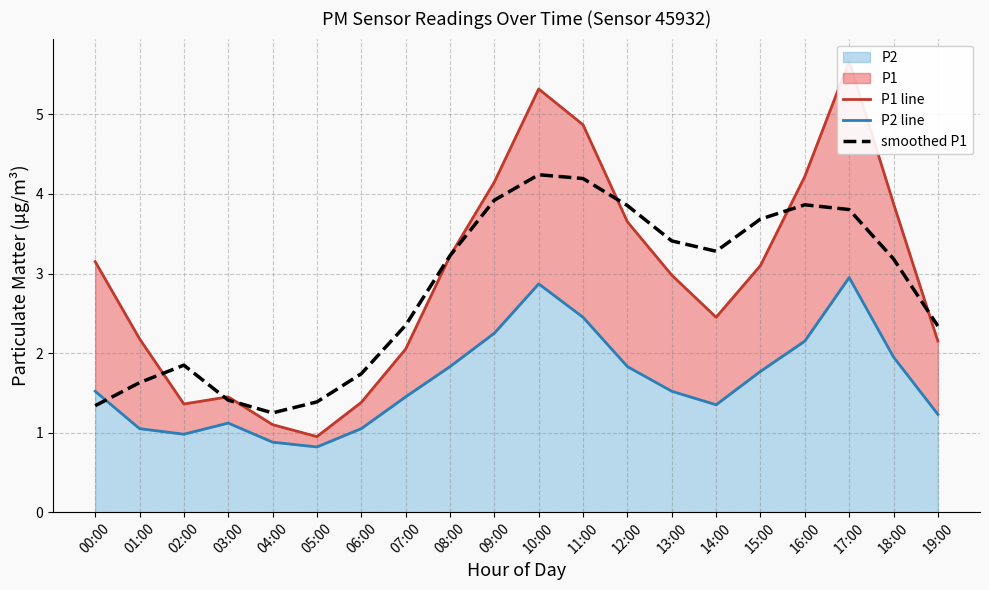

What is the value of the P2 line point at the 11th from the left?

2.9